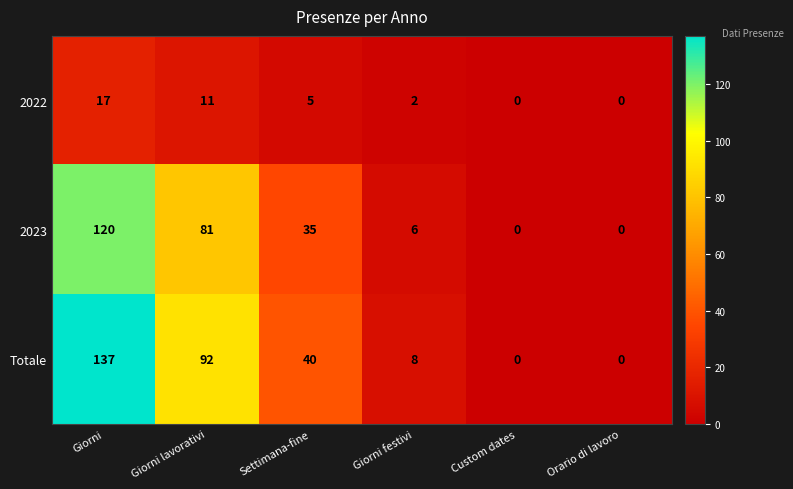

How many distinct data groups are displayed?

3